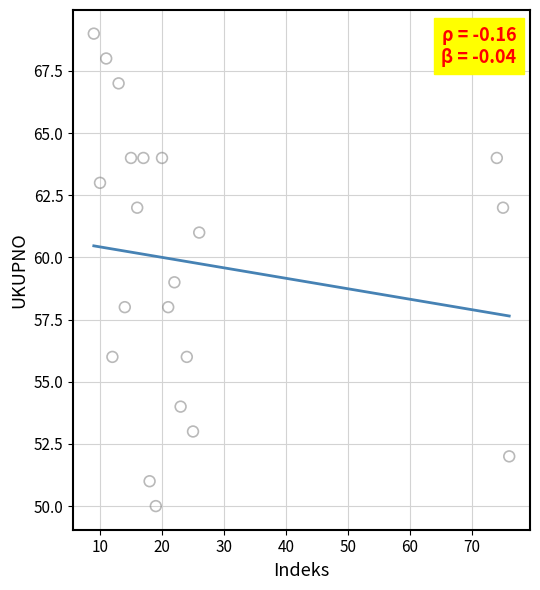

What is the range of X values (max minus min)?

67